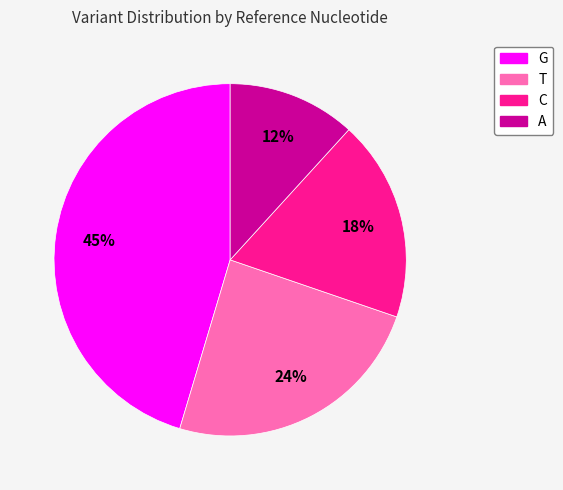

True or false: A accounts for 12% of the total.

True